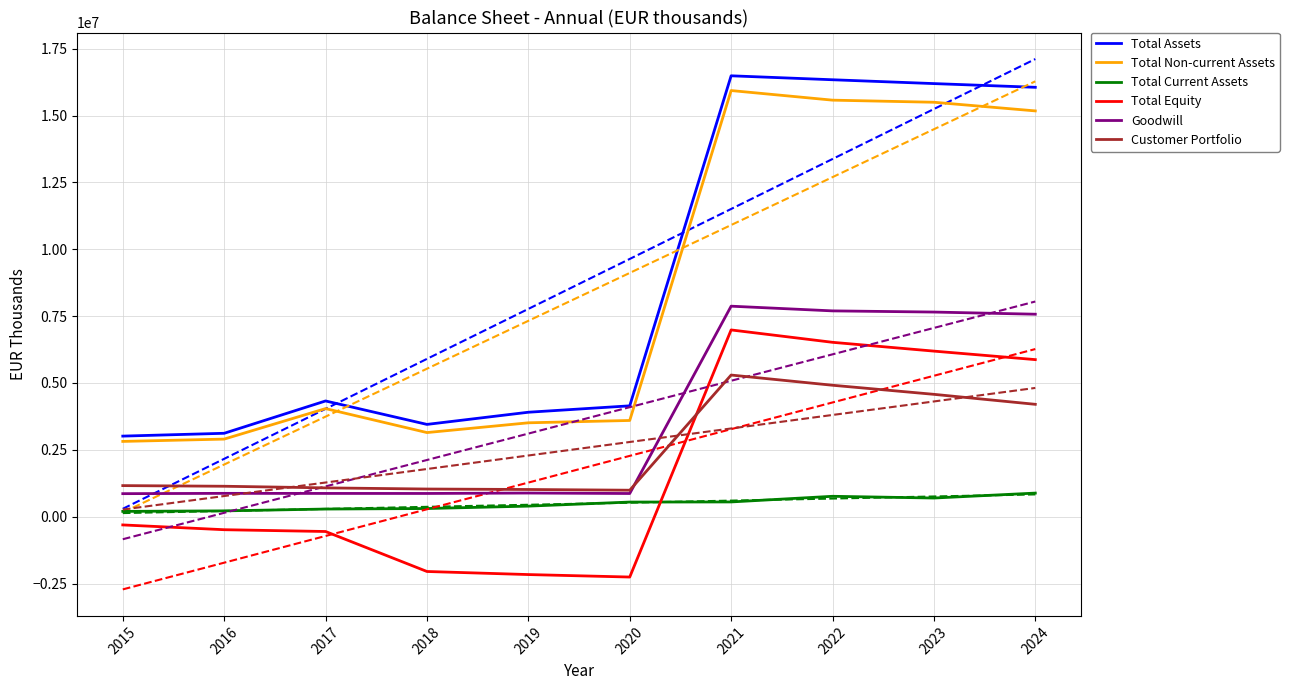

At which label is Goodwill closest to 4365818?

2024